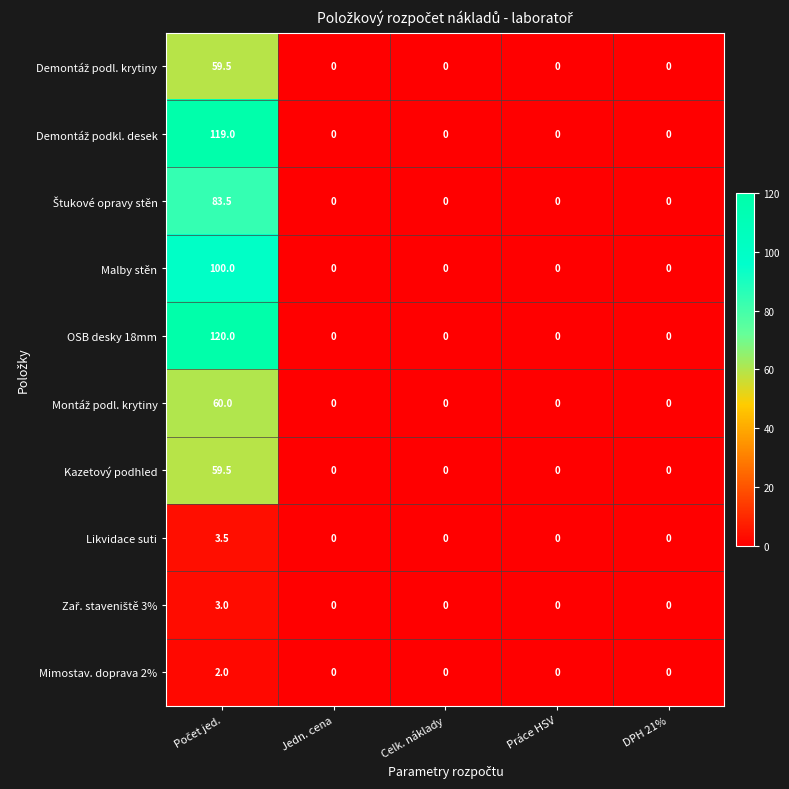

The Likvidace suti series shows 0.0 at Práce HSV. True or false?

True